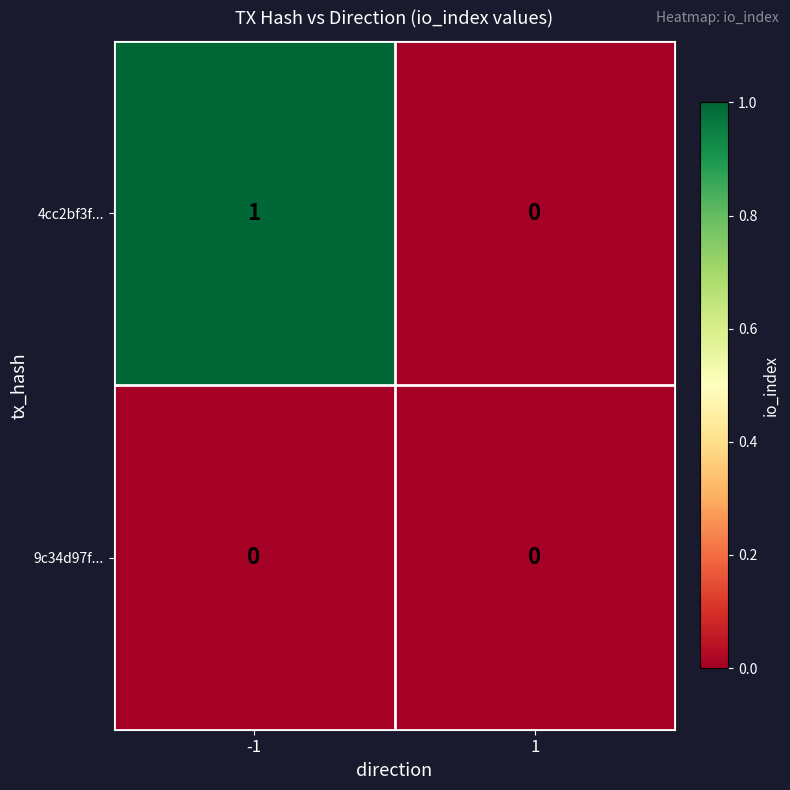

Which series has the widest spread of values?

4cc2bf3f...